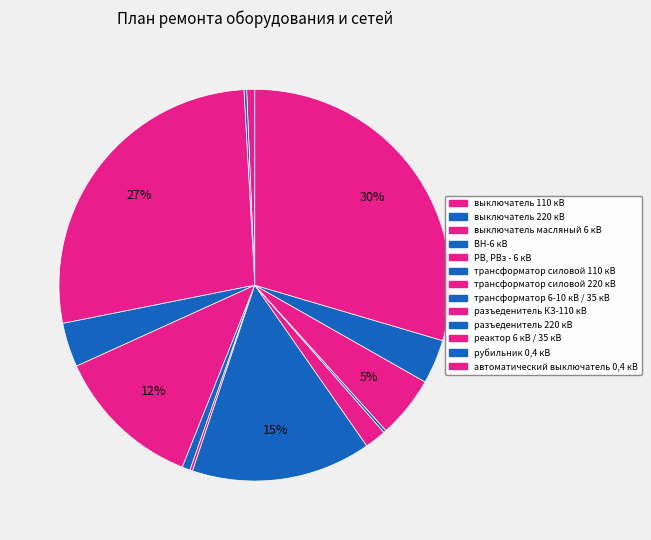

Which slice is the smallest?

выключатель 220 кВ